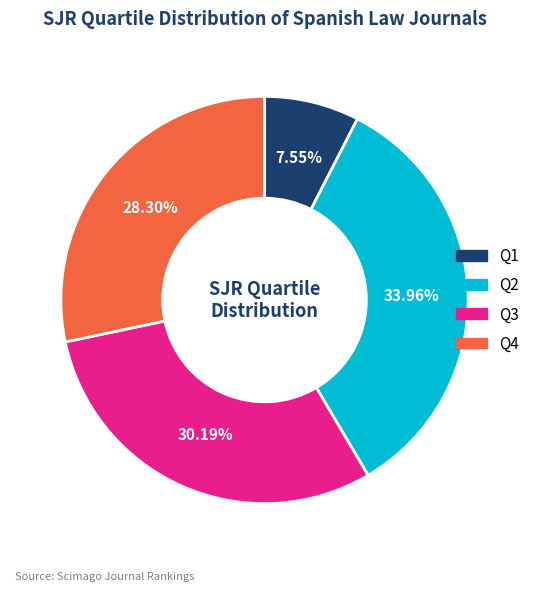

Which has a higher value, Q4 or Q1?

Q4